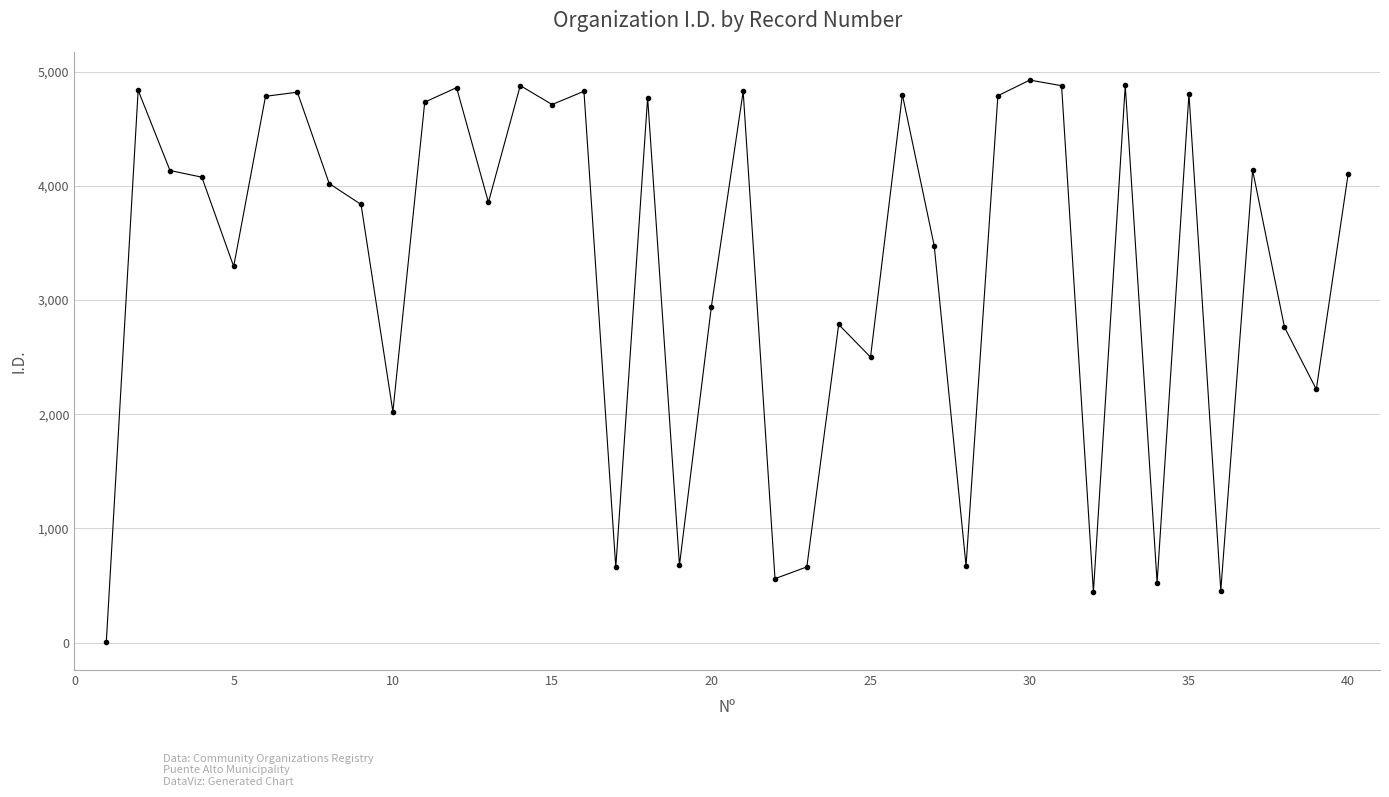

What is the maximum value shown in the chart?

4926